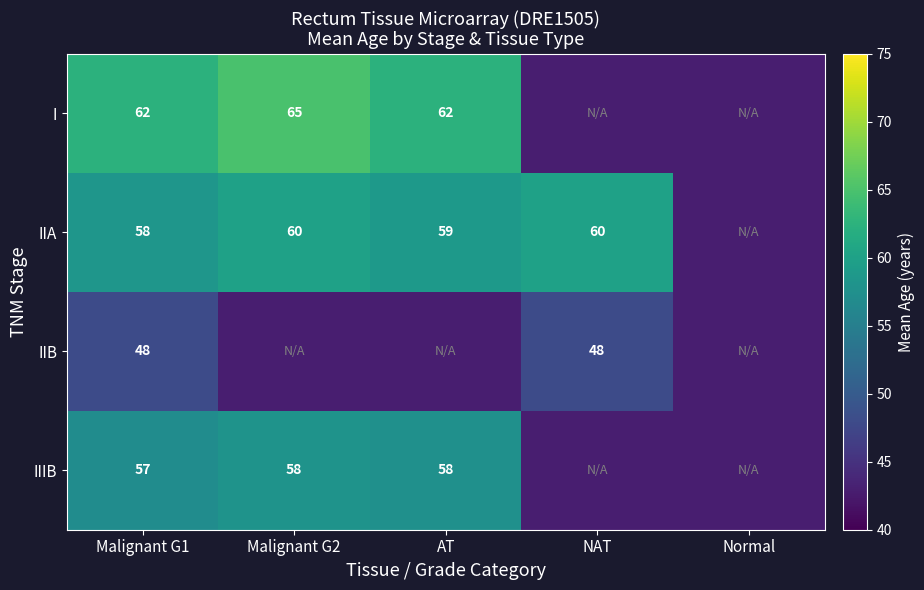

What is the difference between the highest and lowest values at Malignant G1?

14.0